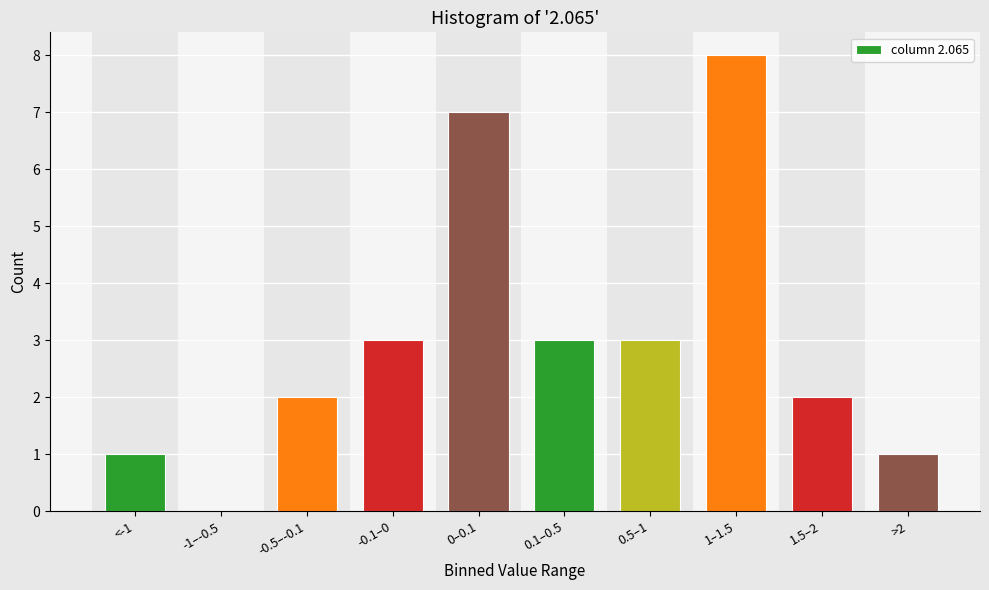

Reading left to right, transcribe all the data shown in this chart.

<-1=1	-1–-0.5=0	-0.5–-0.1=2	-0.1–0=3	0–0.1=7	0.1–0.5=3	0.5–1=3	1–1.5=8	1.5–2=2	>2=1